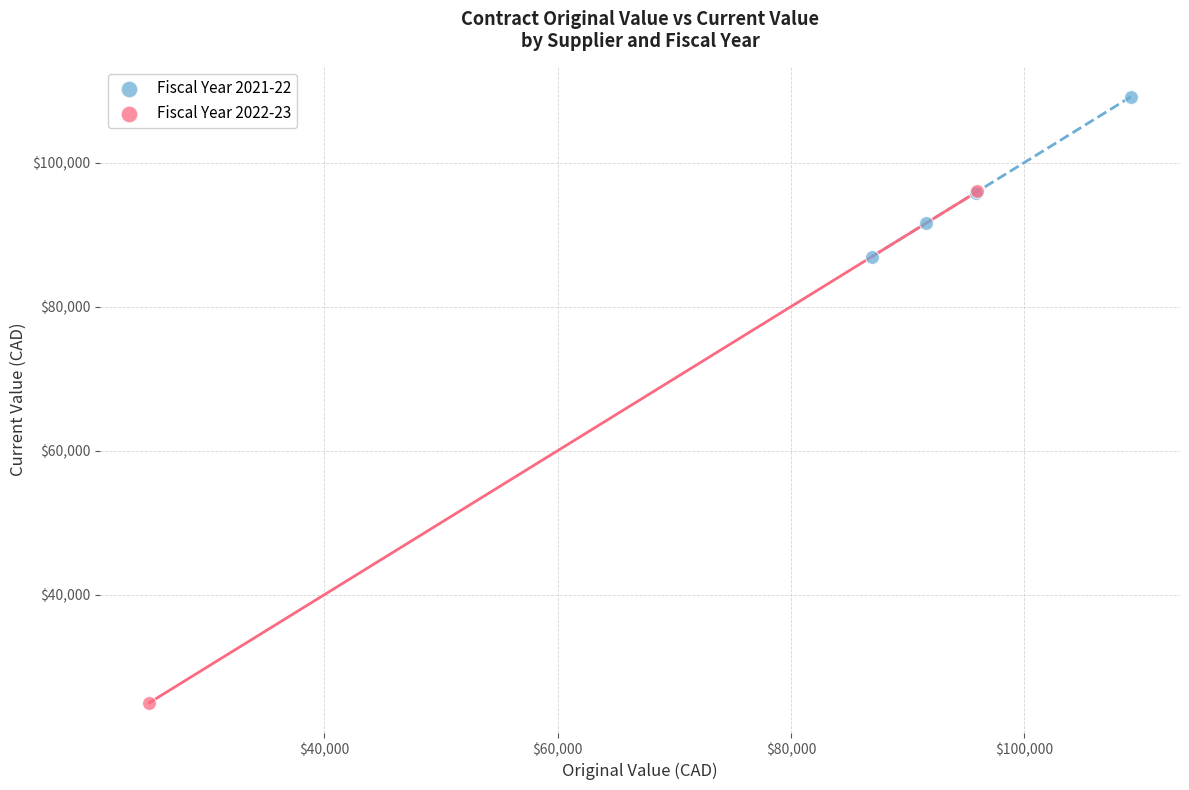

What are all the series names shown in the legend?

Fiscal Year 2021-22, Fiscal Year 2022-23